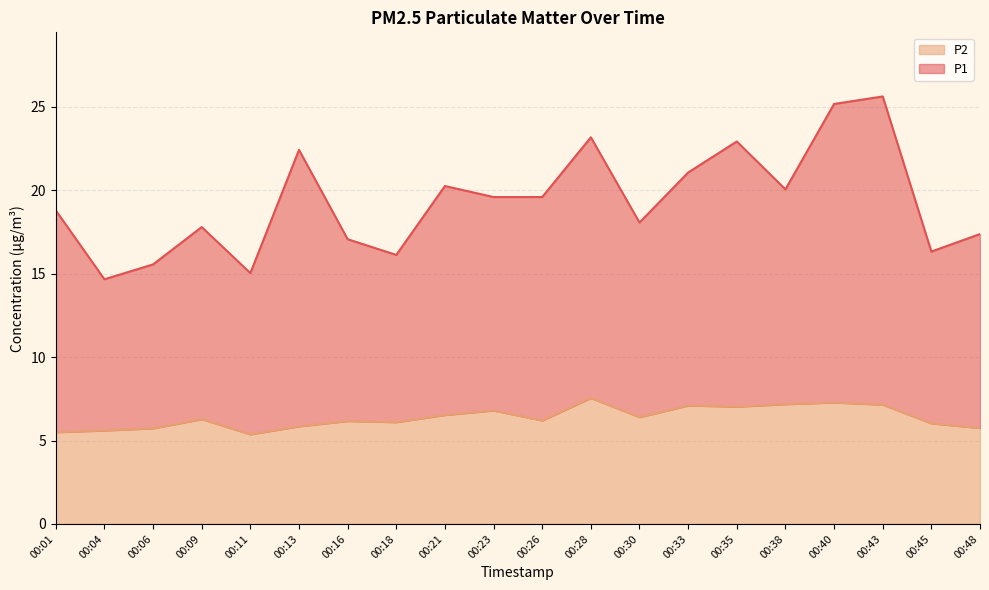

What is the highest value of the P1 series?

25.6